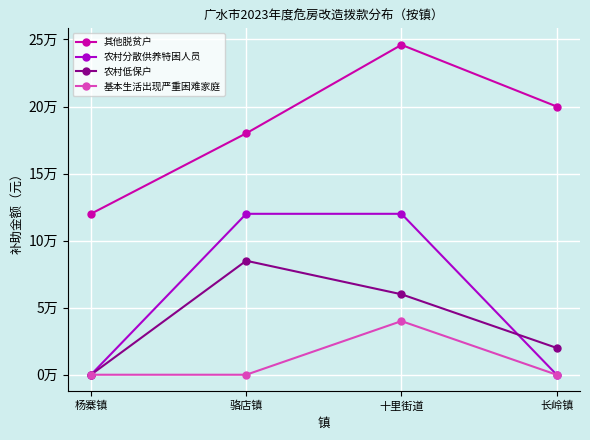

Does the chart have visible grid lines?

Yes